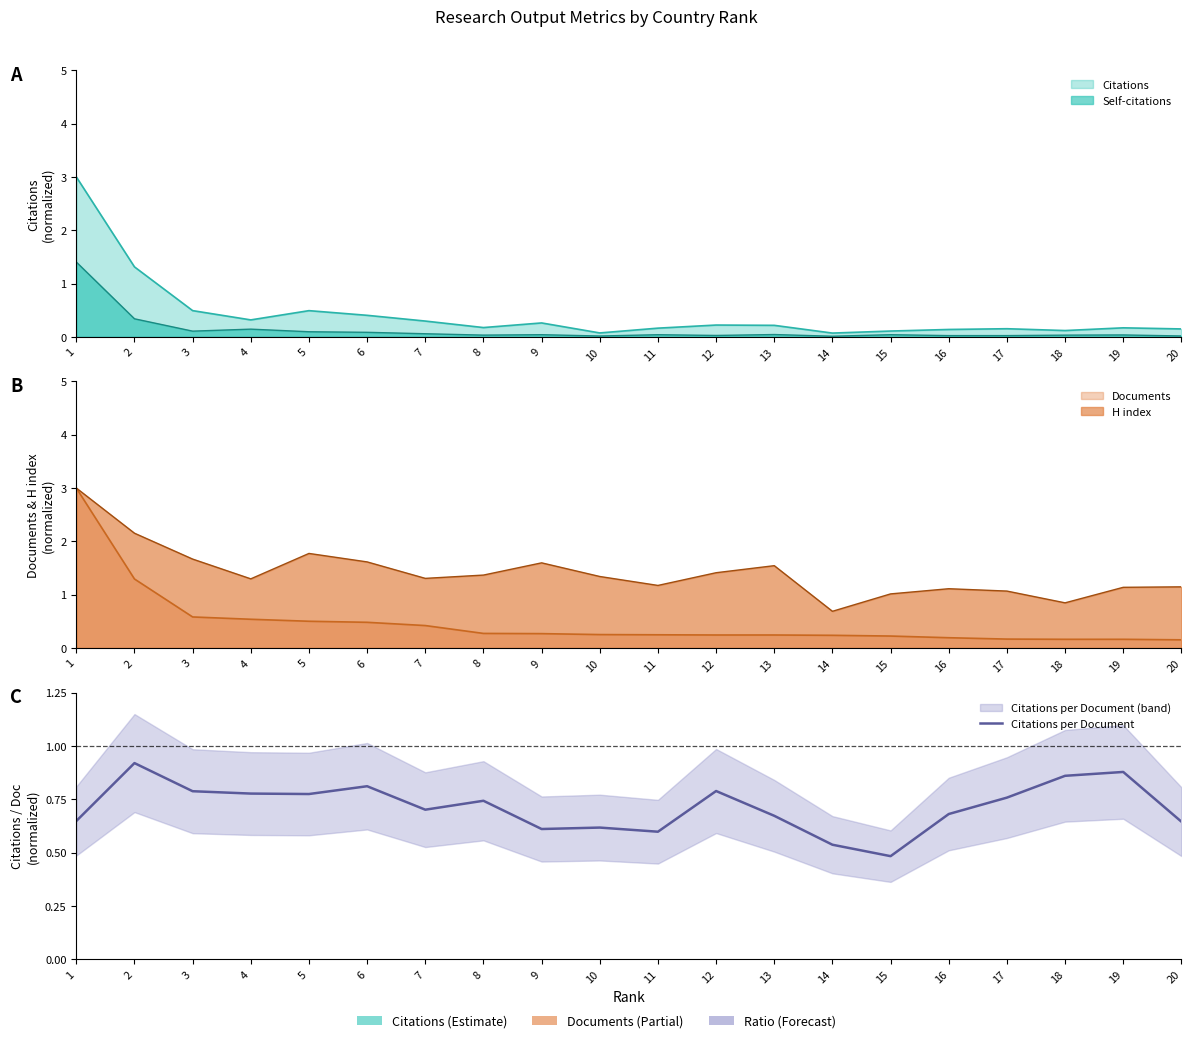

True or false: the data shows 0.4 at 7.

False